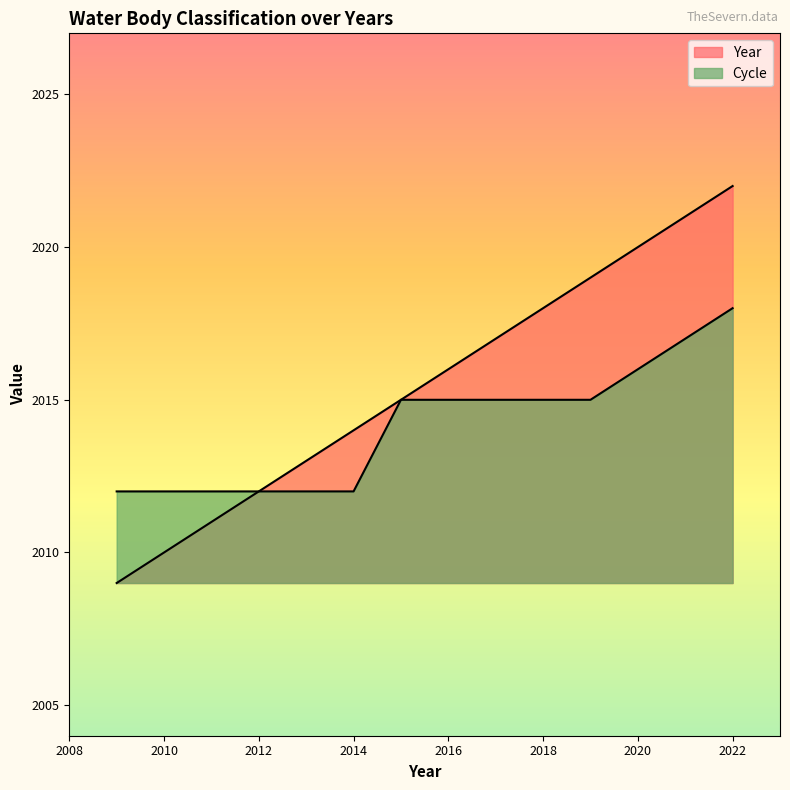

How many data points in Year are above 2014?

4